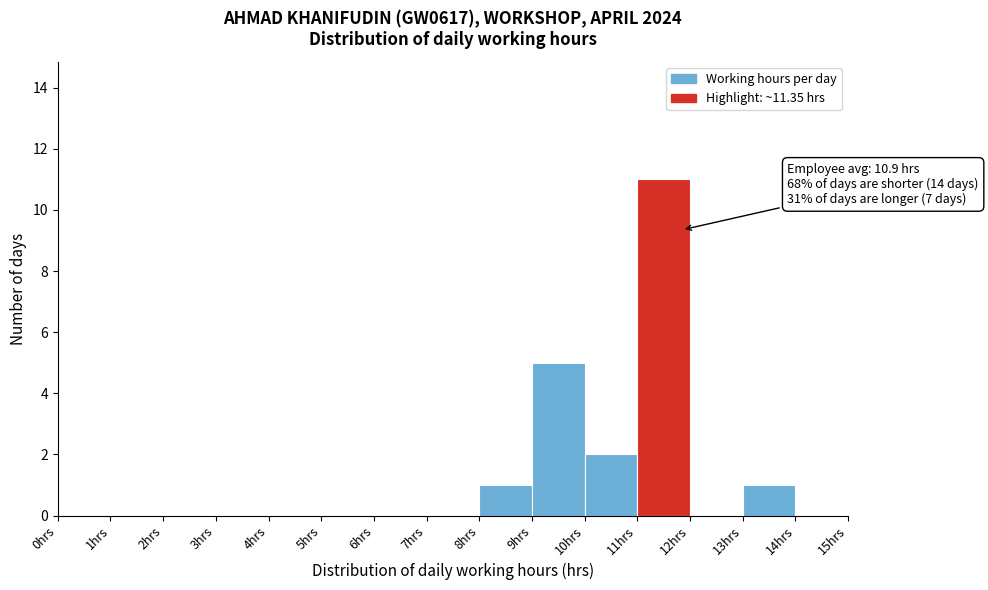

Which range on the x-axis has the tallest bar?

11 to 12